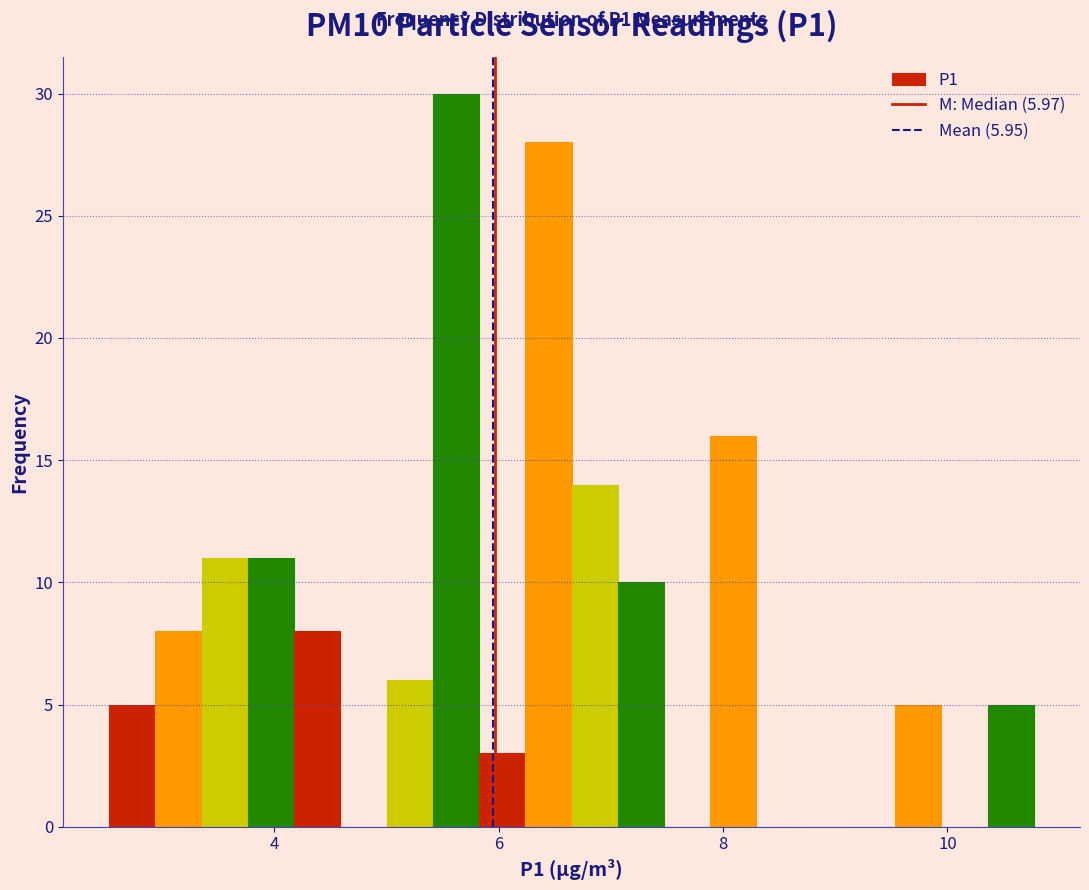

Read against the x-axis, roughly where is the centre of the tallest bar?

5.6